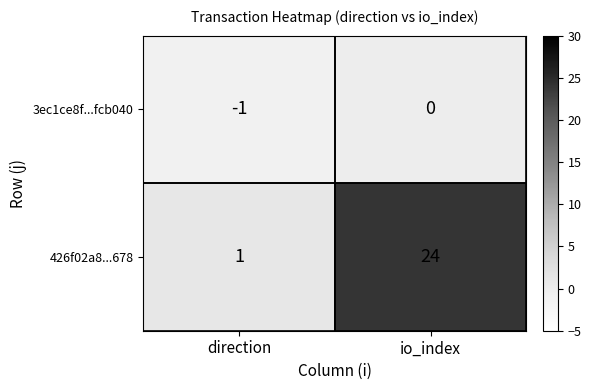

The value of 426f02a8...678 at io_index is 36. True or false?

False